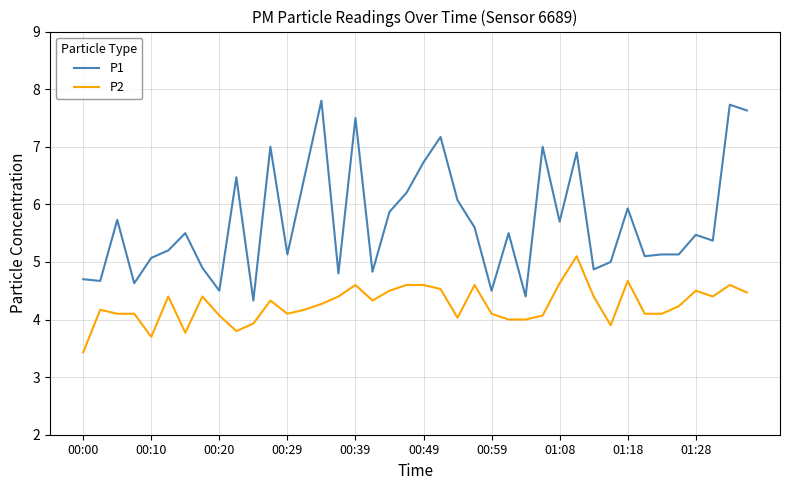

How many lines are shown in the chart?

2